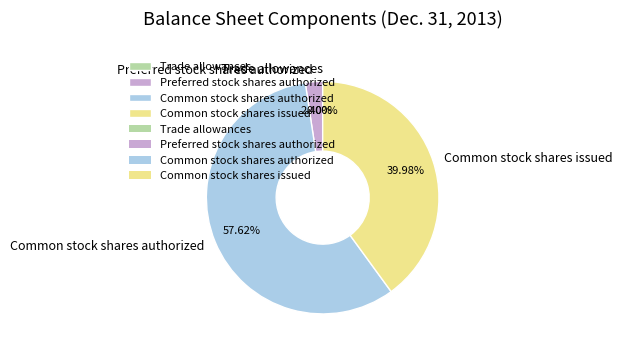

Which category has the biggest portion of the pie?

Common stock shares authorized